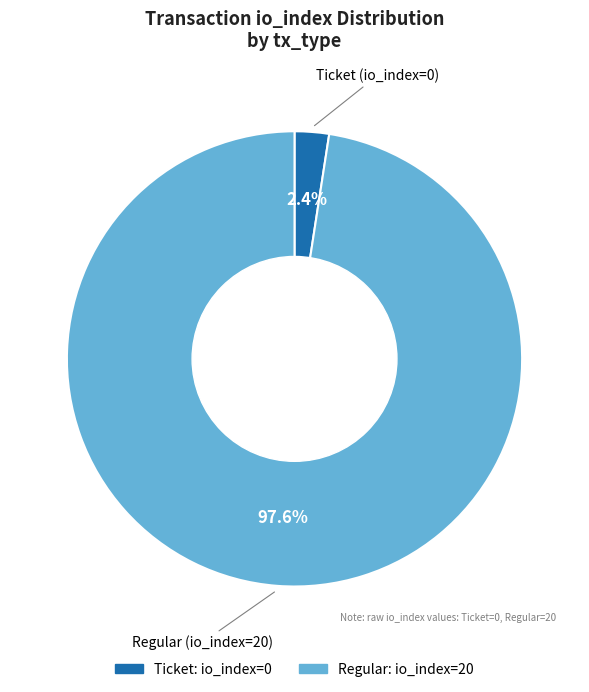

Is there any slice that represents more than half of the pie?

Yes